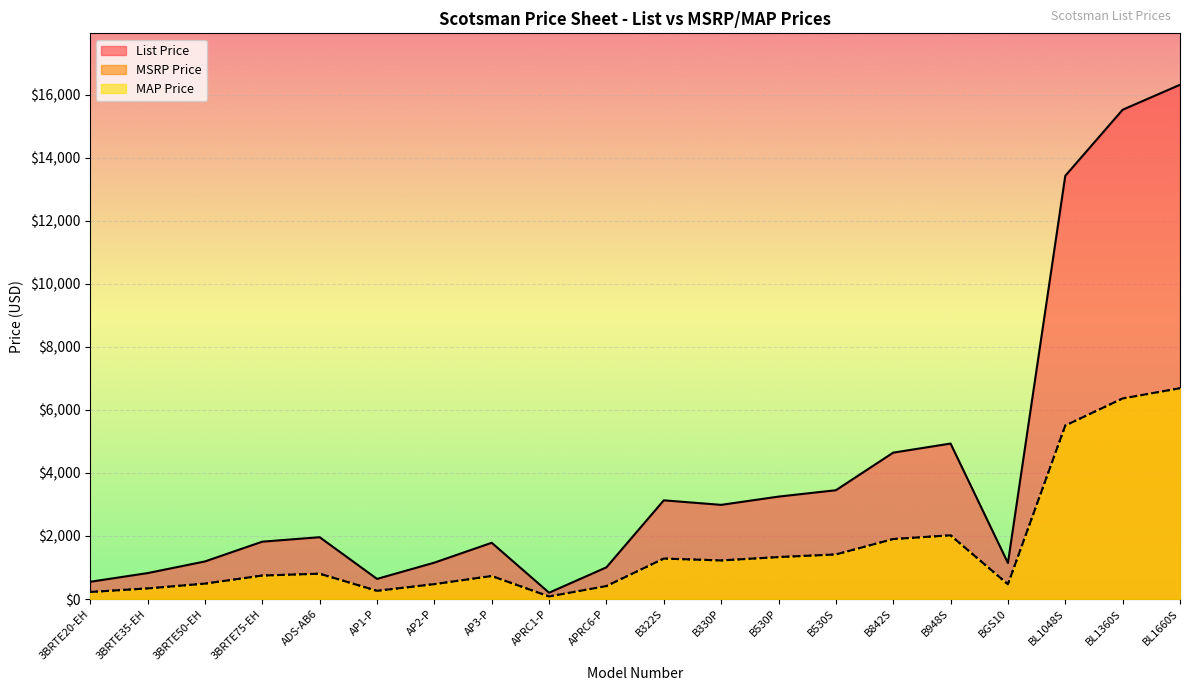

What is the difference between the maximum and minimum values in the MSRP Price series?

6607